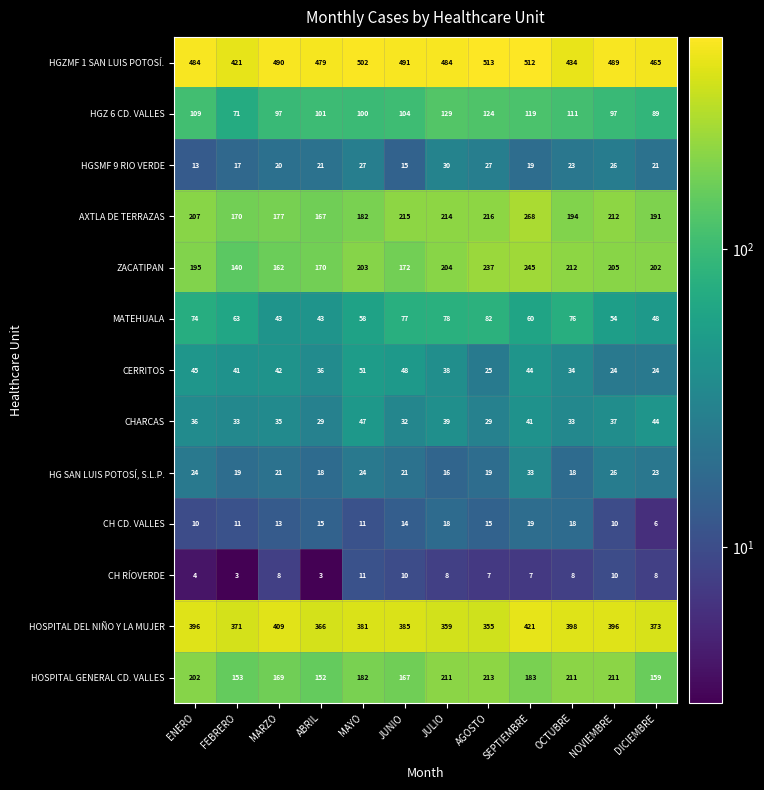

Which category has the highest value across all series?

AGOSTO